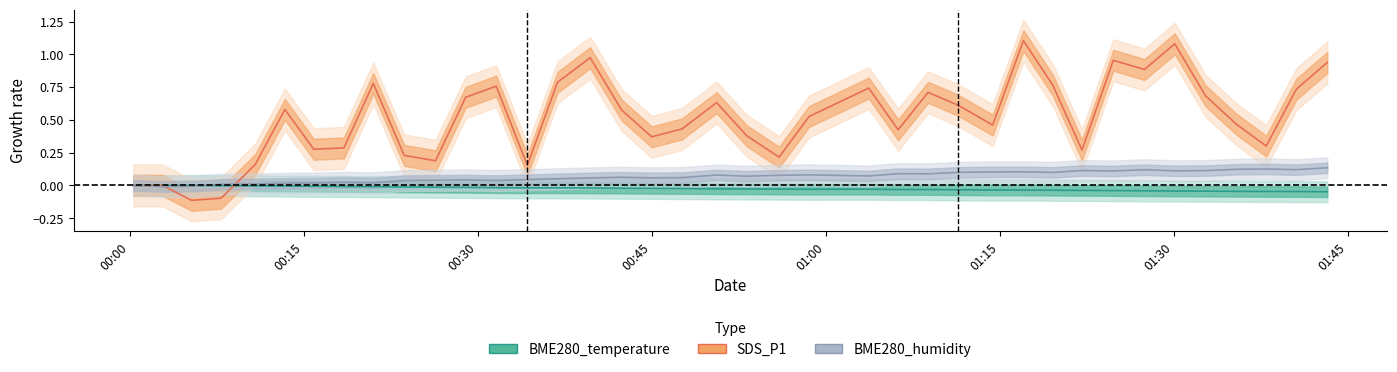

What is the greatest value displayed?

1.1